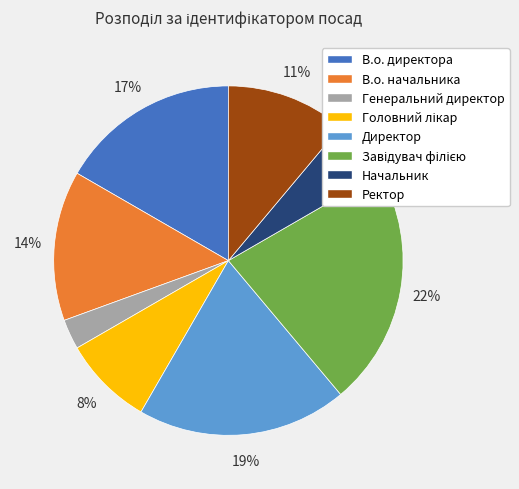

Combined, do Директор and Начальник account for over 50%?

No